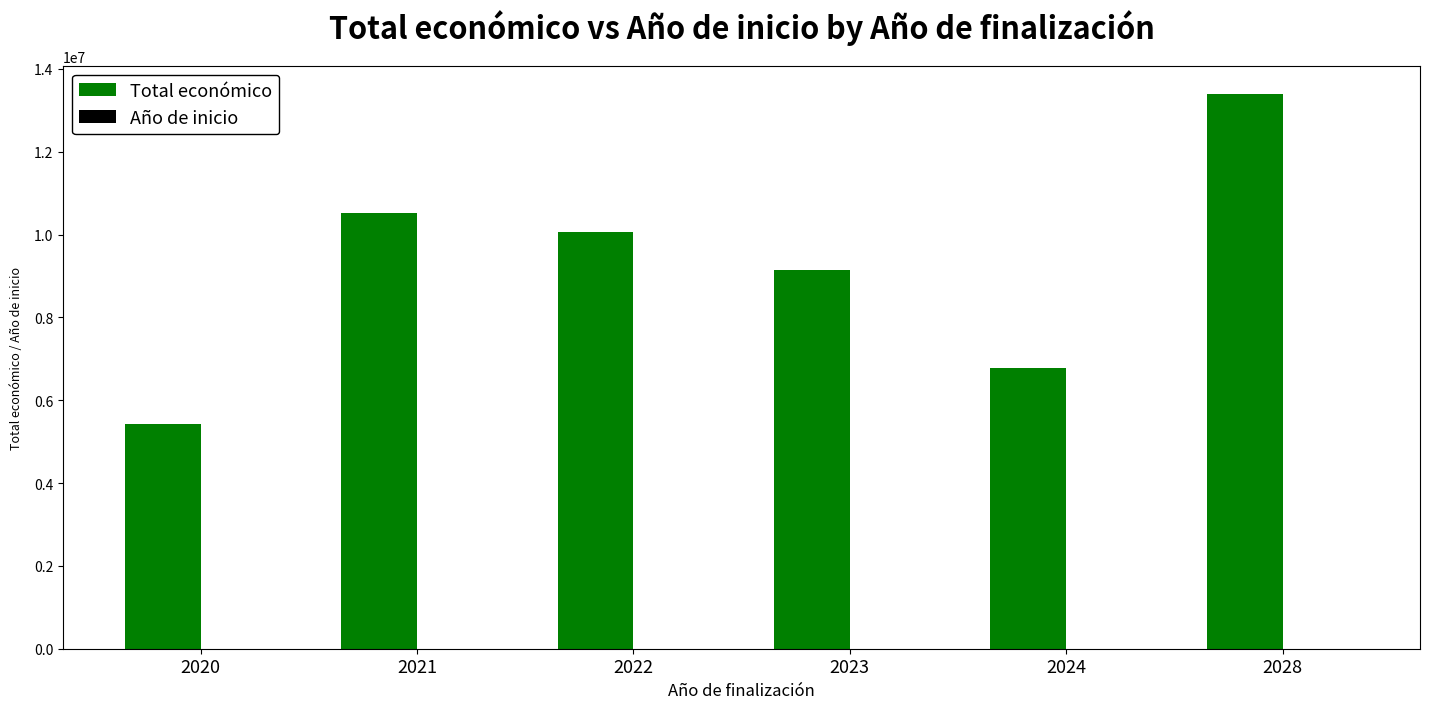

Between 2022 and 2023, which series saw the biggest shift?

Total económico